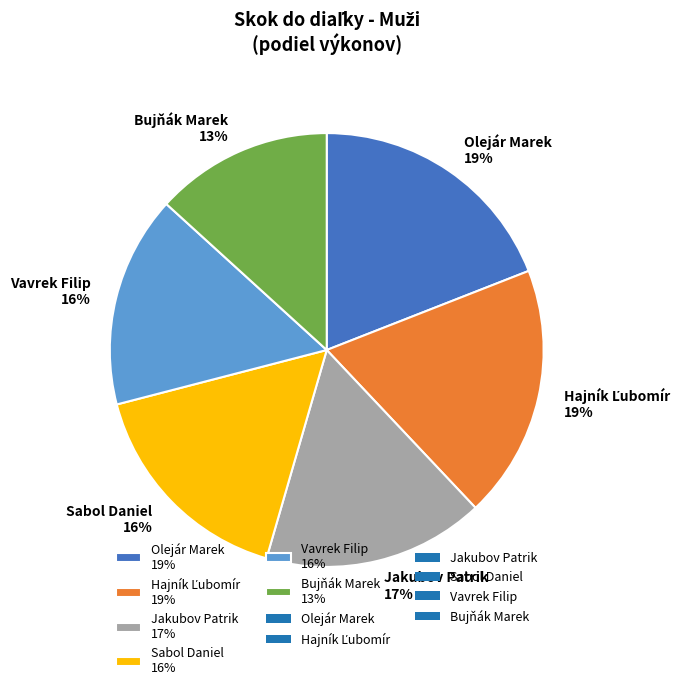

What is the smallest slice in the pie chart?

Bujňák Marek